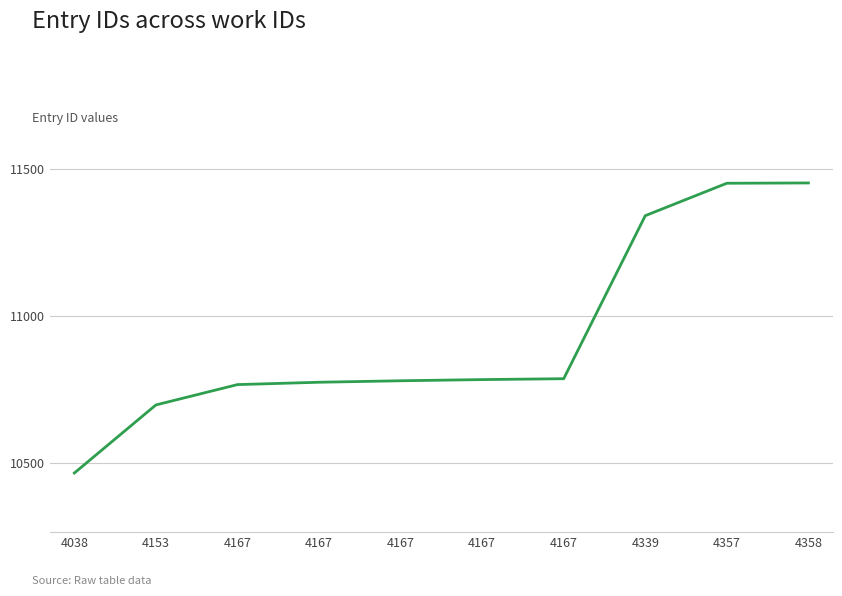

Does the chart display data point markers on the line(s)?

No